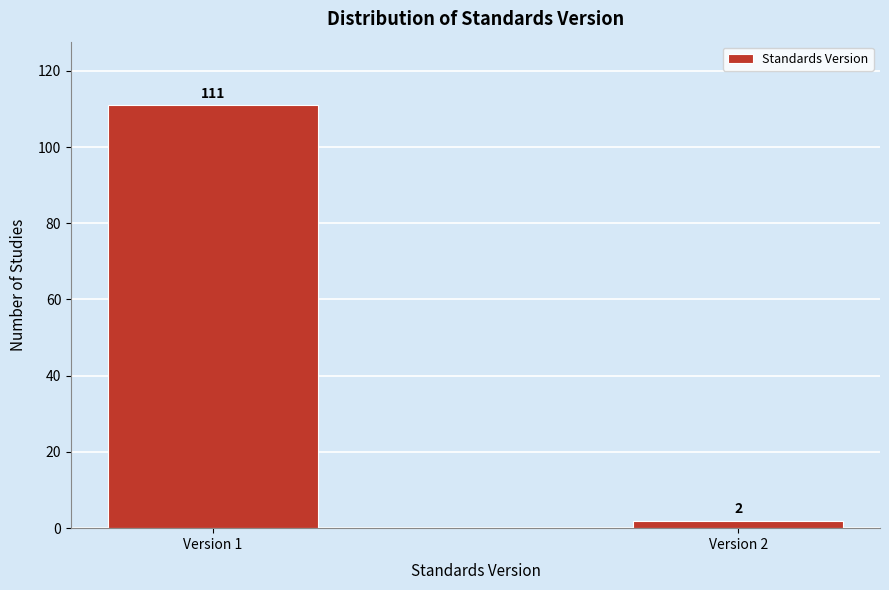

Reading left to right, transcribe all the data shown in this chart.

Version 1=111	Version 2=2